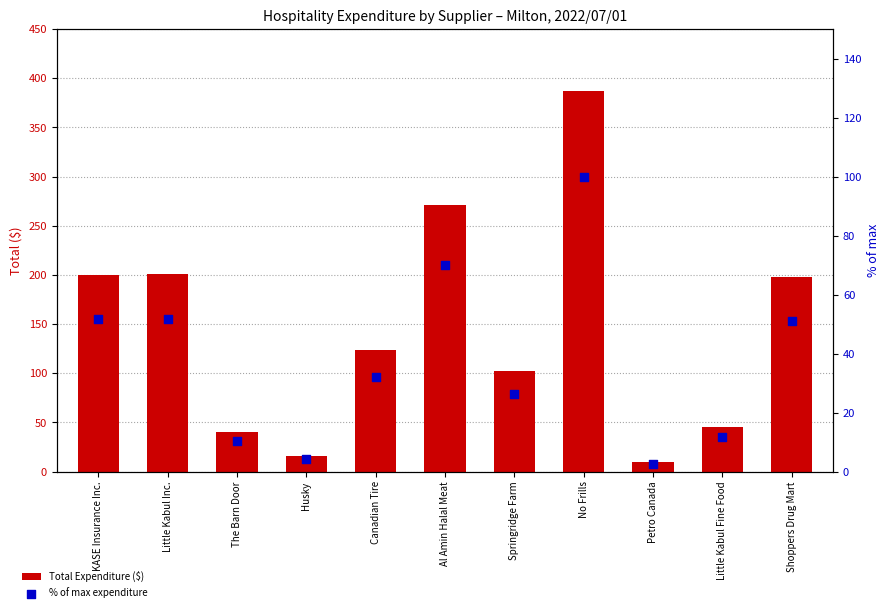

Which series reaches the minimum Y coordinate?

% of max expenditure